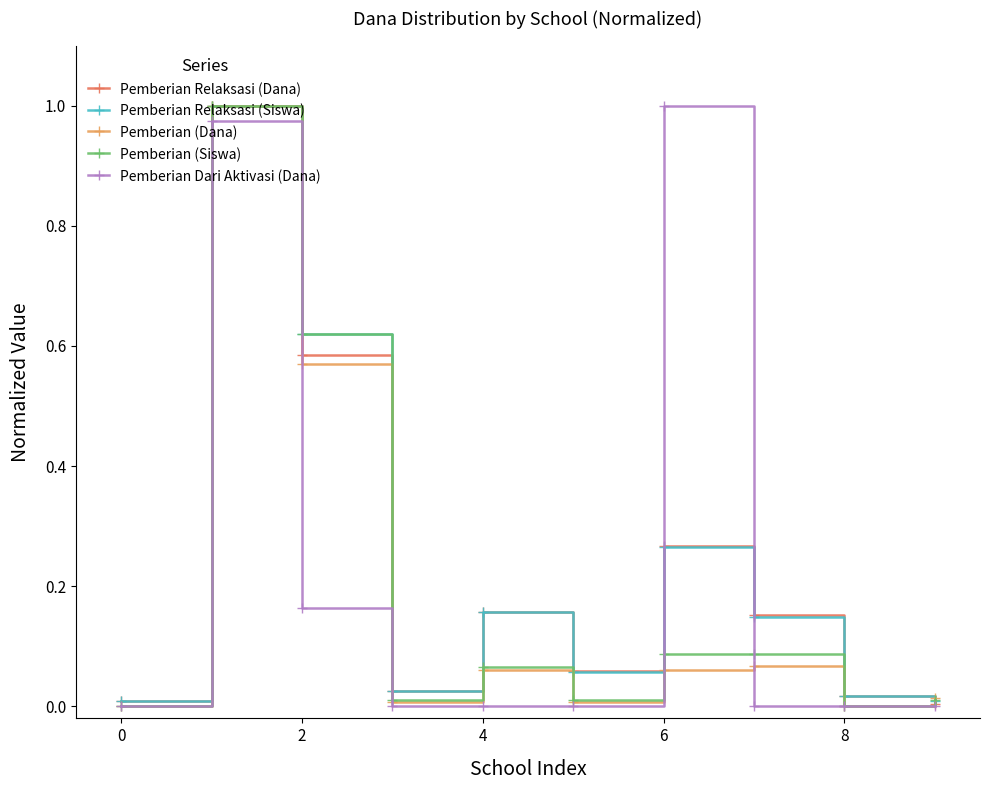

True or false: Pemberian Dari Aktivasi (Dana) has more than 0 points higher than both neighbors.

True